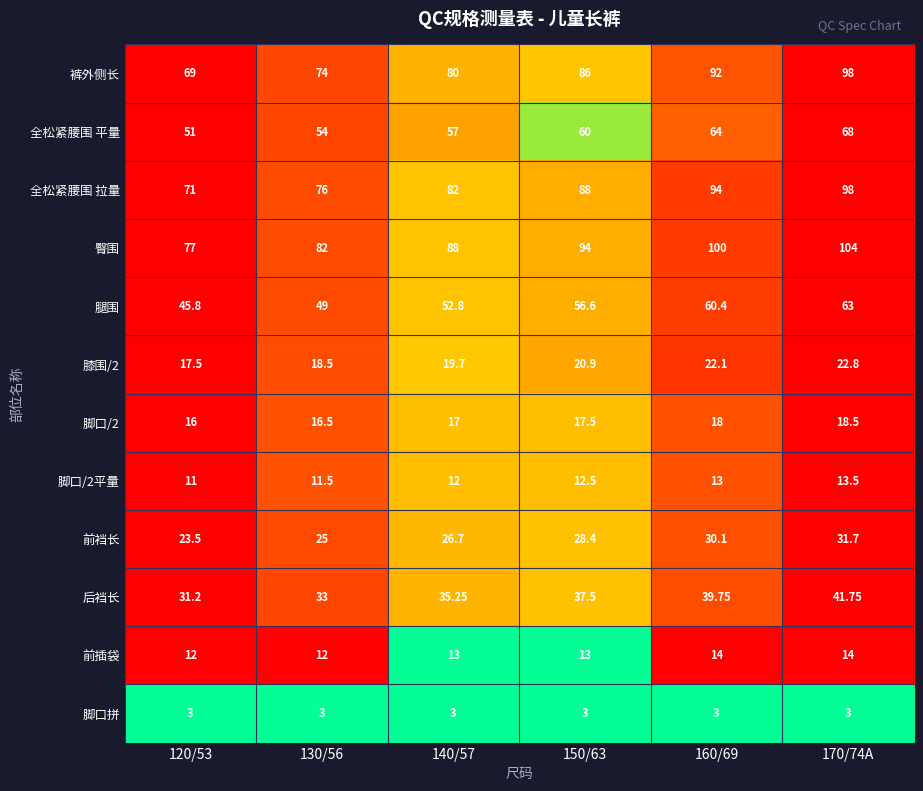

Which series has the largest total across all categories?

臀围